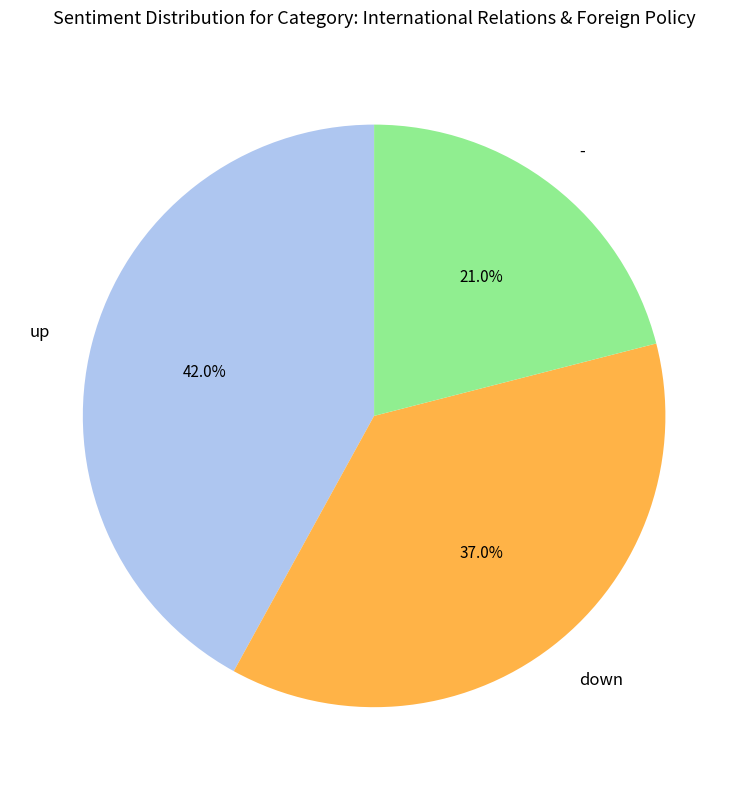

True or false: - accounts for 11% of the total.

False